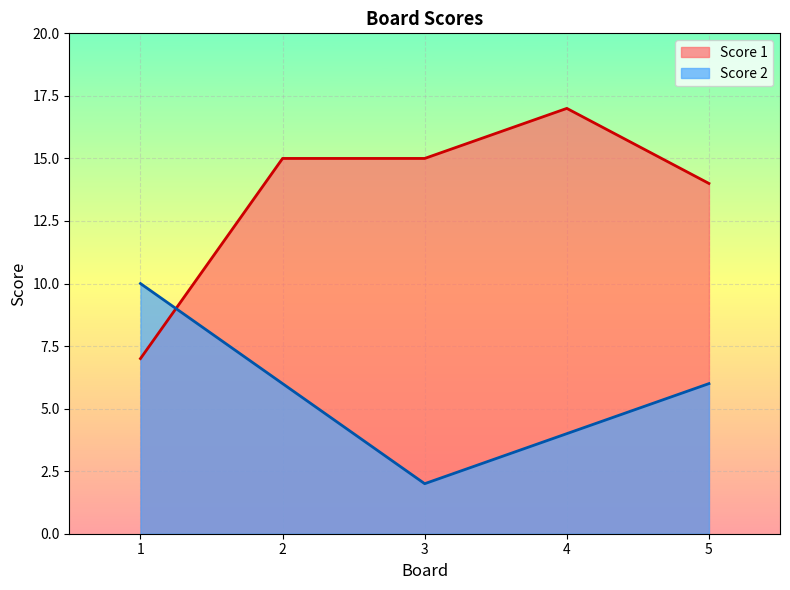

How many interior local valleys does the Score 2 series have?

1